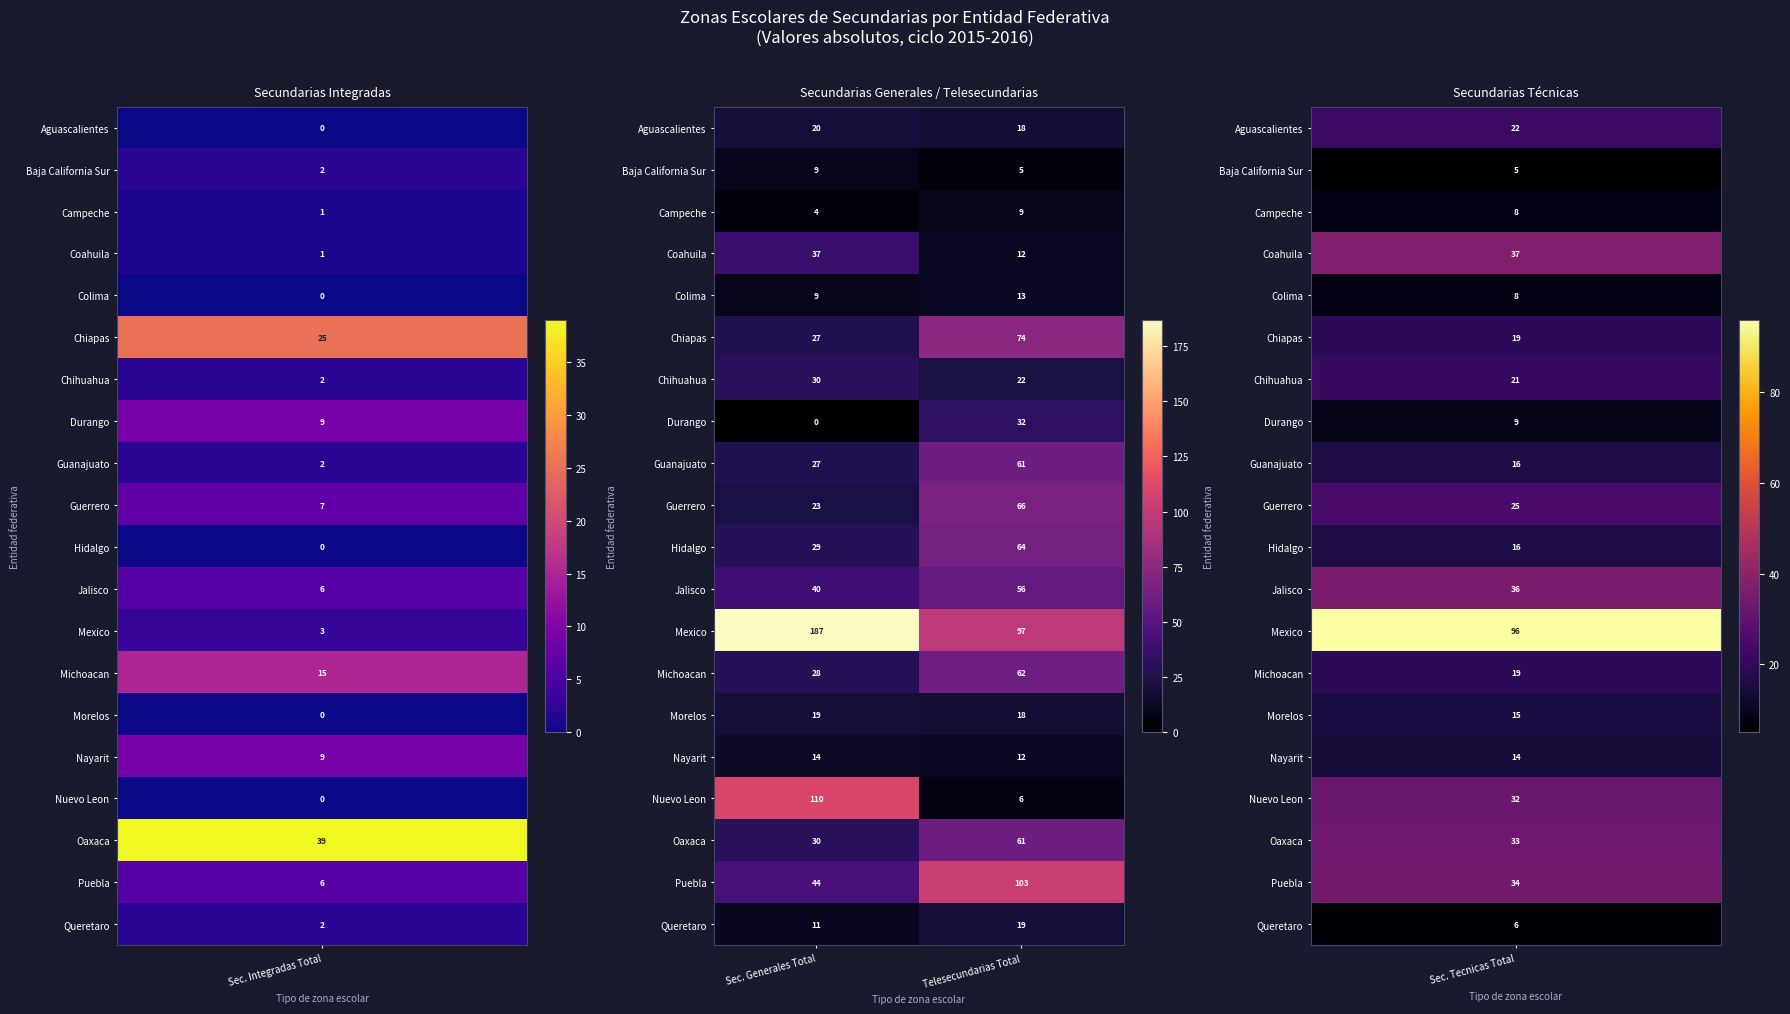

Which series changed the most between Sec. Generales Total and Telesecundarias Total?

Nuevo Leon